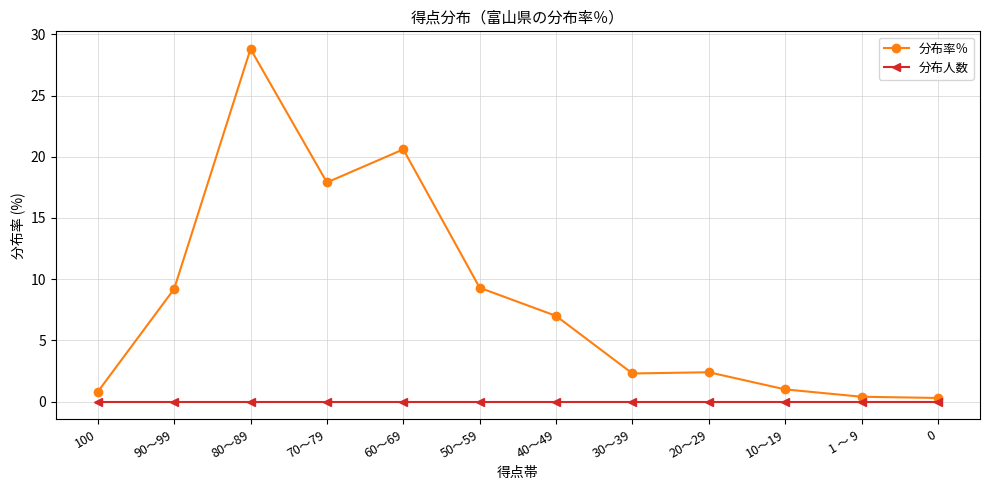

Rank the series by their average value, from lowest to highest.

分布人数, 分布率％